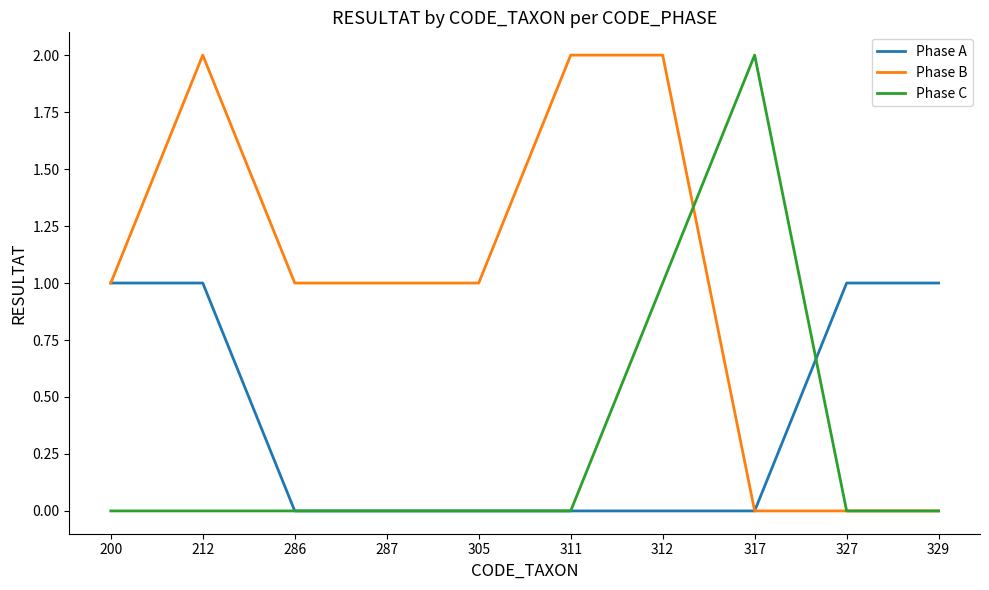

Reading left to right, transcribe all the data shown in this chart.

Phase A: 200=1	212=1	286=0	287=0	305=0	311=0	312=0	317=0	327=1	329=1
Phase B: 200=1	212=2	286=1	287=1	305=1	311=2	312=2	317=0	327=0	329=0
Phase C: 200=0	212=0	286=0	287=0	305=0	311=0	312=1	317=2	327=0	329=0